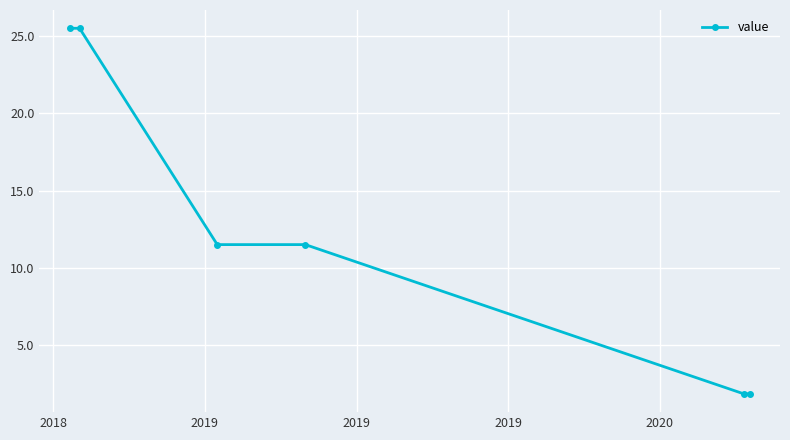

What is the difference between the maximum and minimum values?

23.6